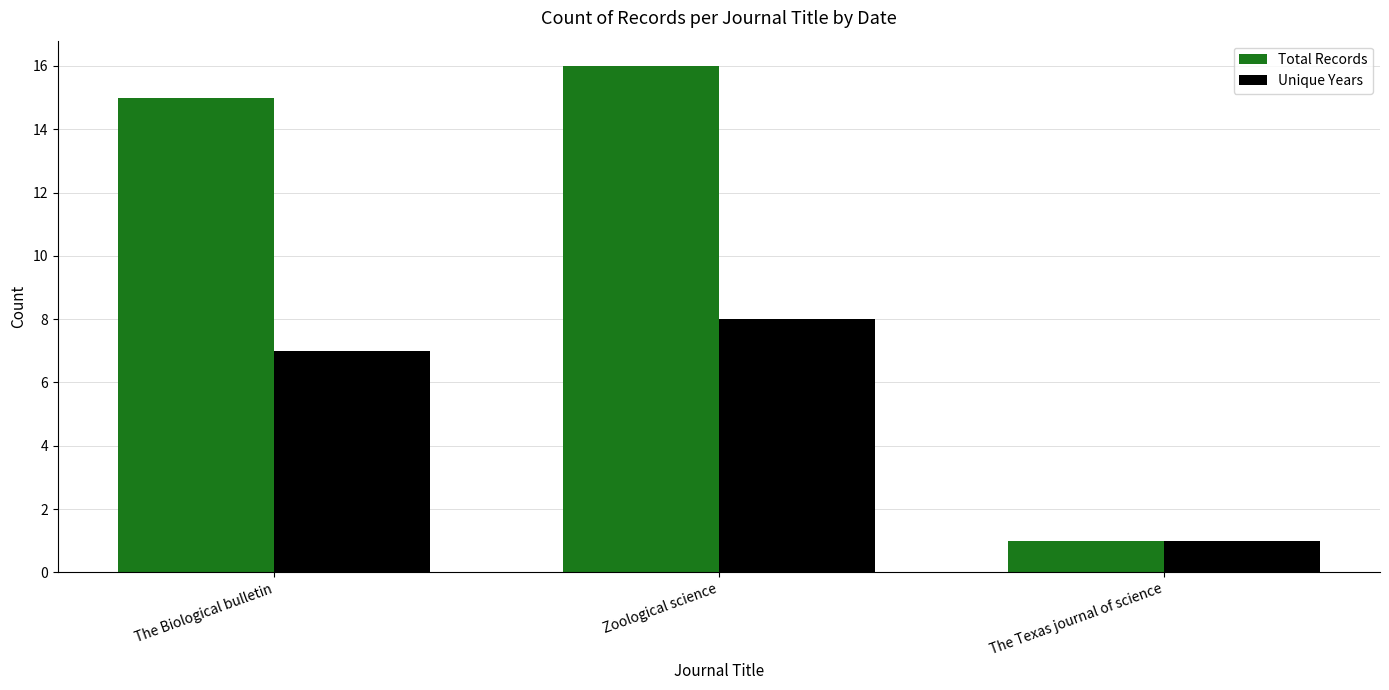

What is the sum of all Total Records values?

32